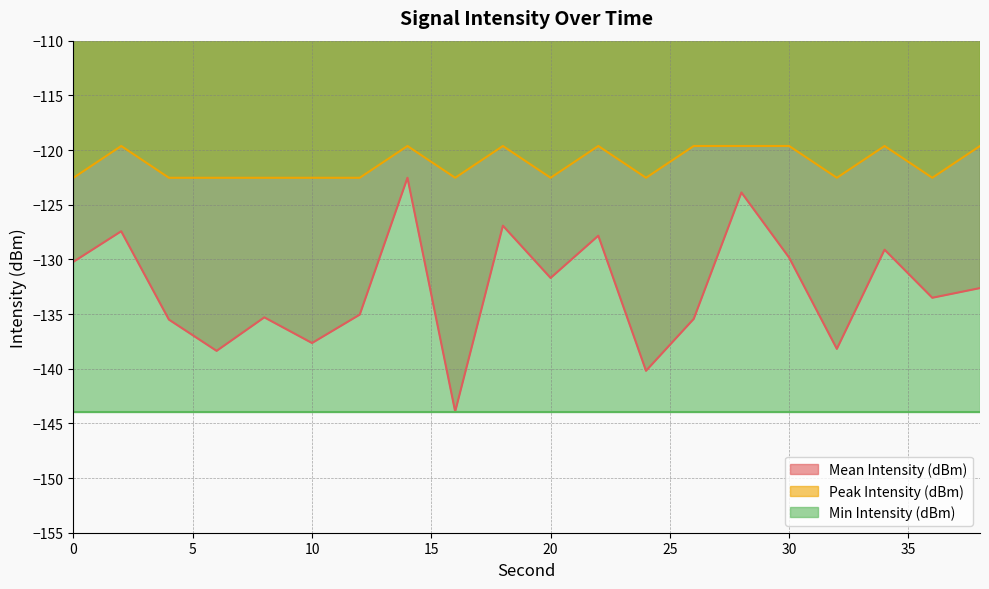

How many data points in Peak Intensity (dBm) are less than -122?

11